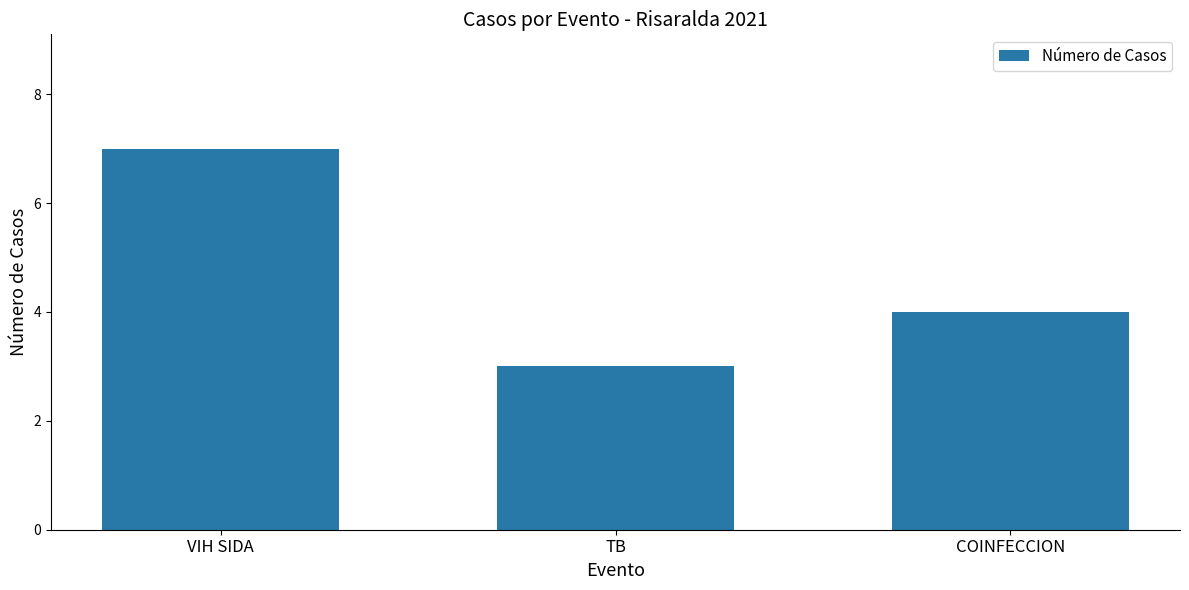

Where does the data first go above 4?

VIH SIDA